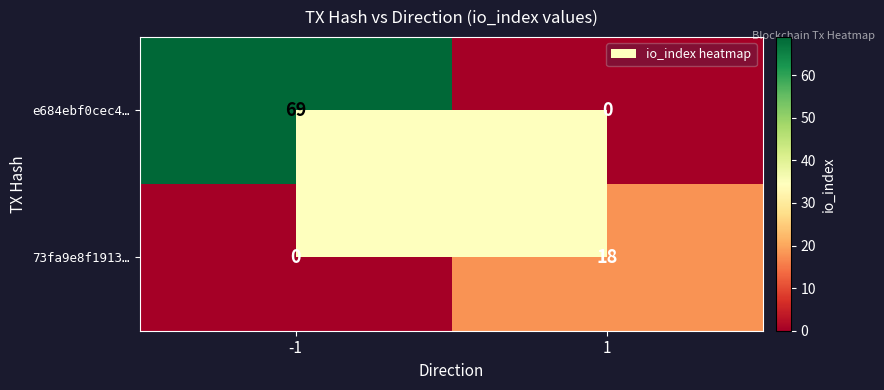

Rank the series at 1 from highest to lowest value.

73fa9e8f1913…, e684ebf0cec4…